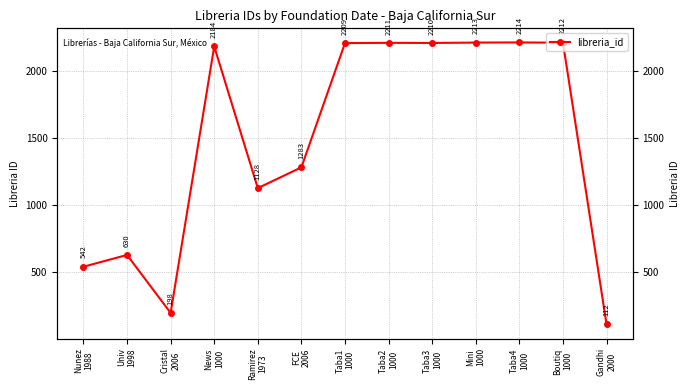

At which category does the data reach its first local peak?

Univ
1998